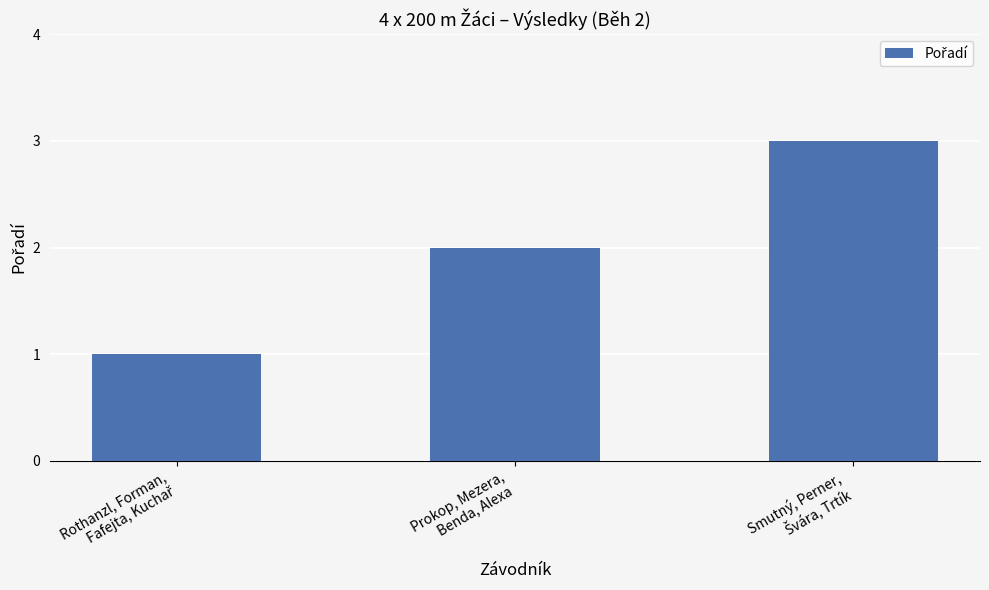

Reading left to right, list all the values displayed in this chart.

1	2	3